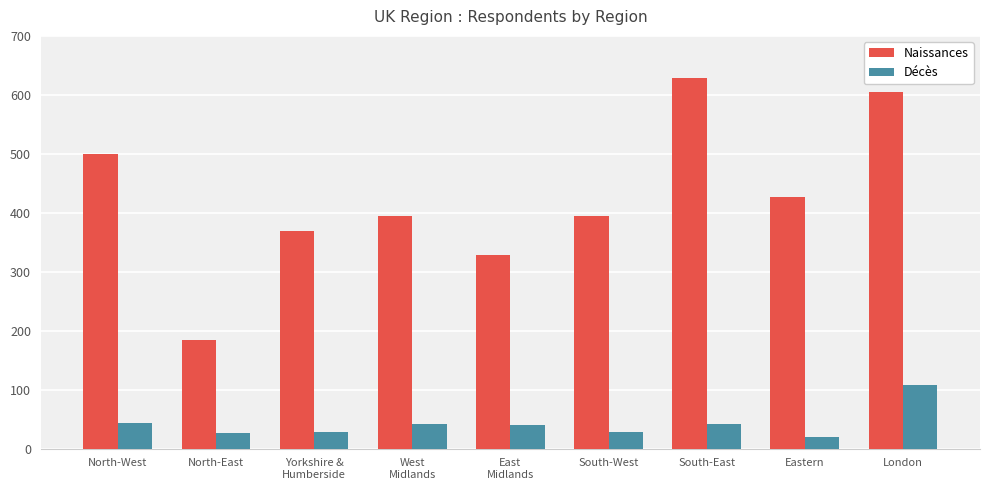

How many bars are there in total?

18